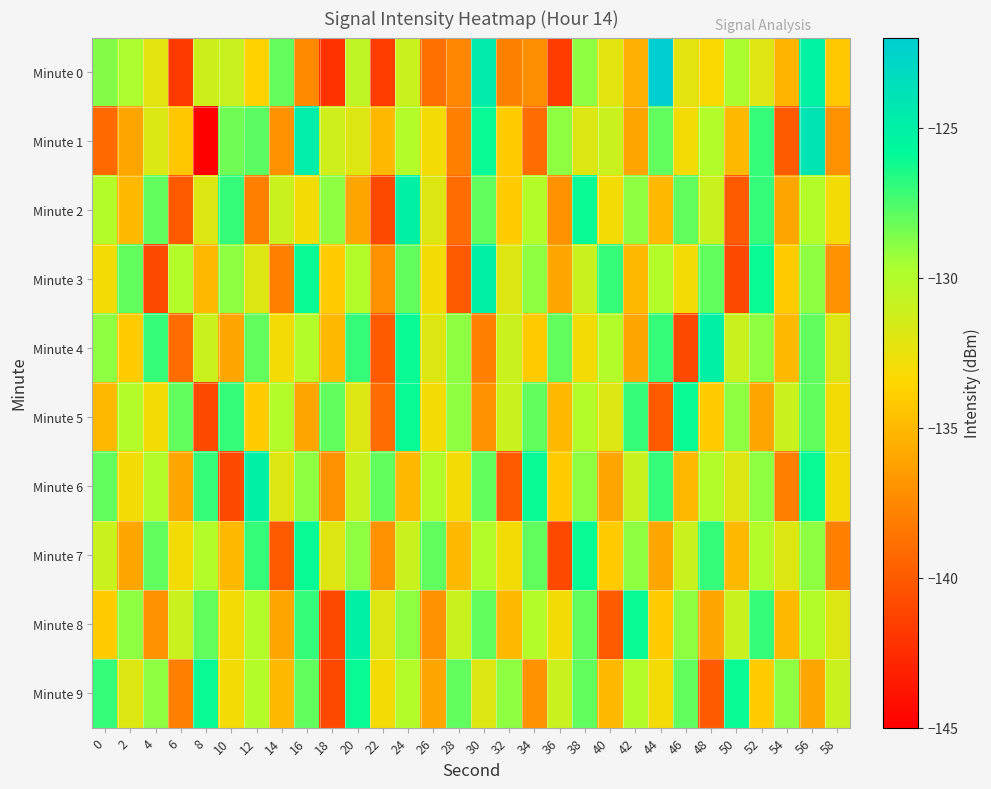

What is the spread (max minus min) of values at 42?

10.0